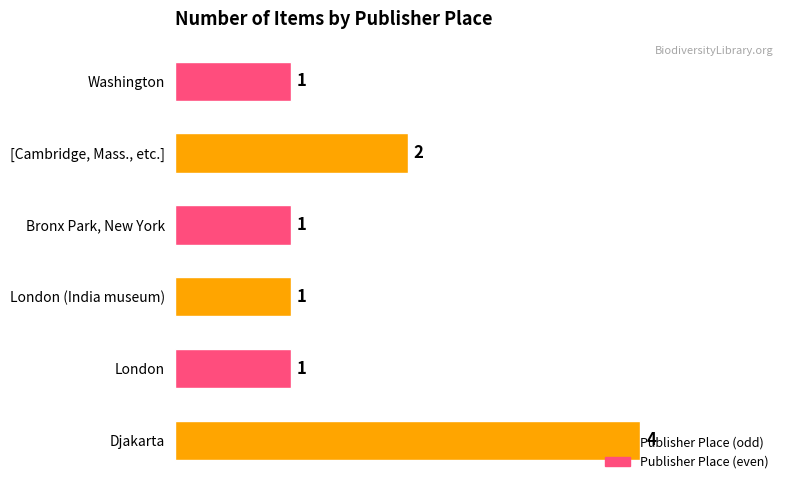

Approximately how many times larger is the value at London compared to Bronx Park, New York?

1.0